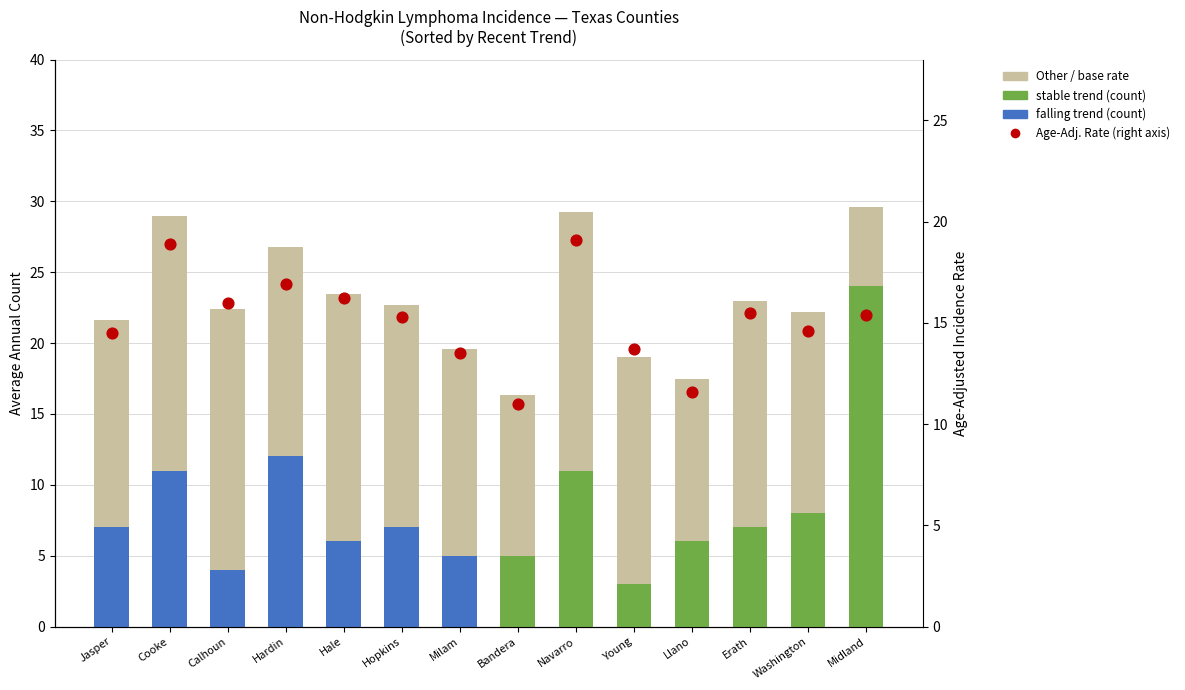

At which category is the sum across all series the highest?

Navarro